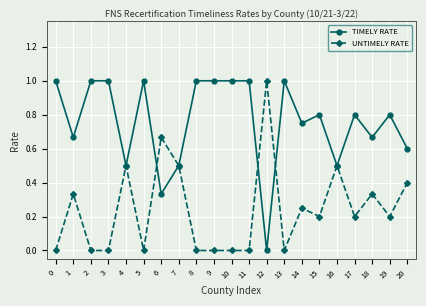

Where is the first local maximum for UNTIMELY RATE?

1